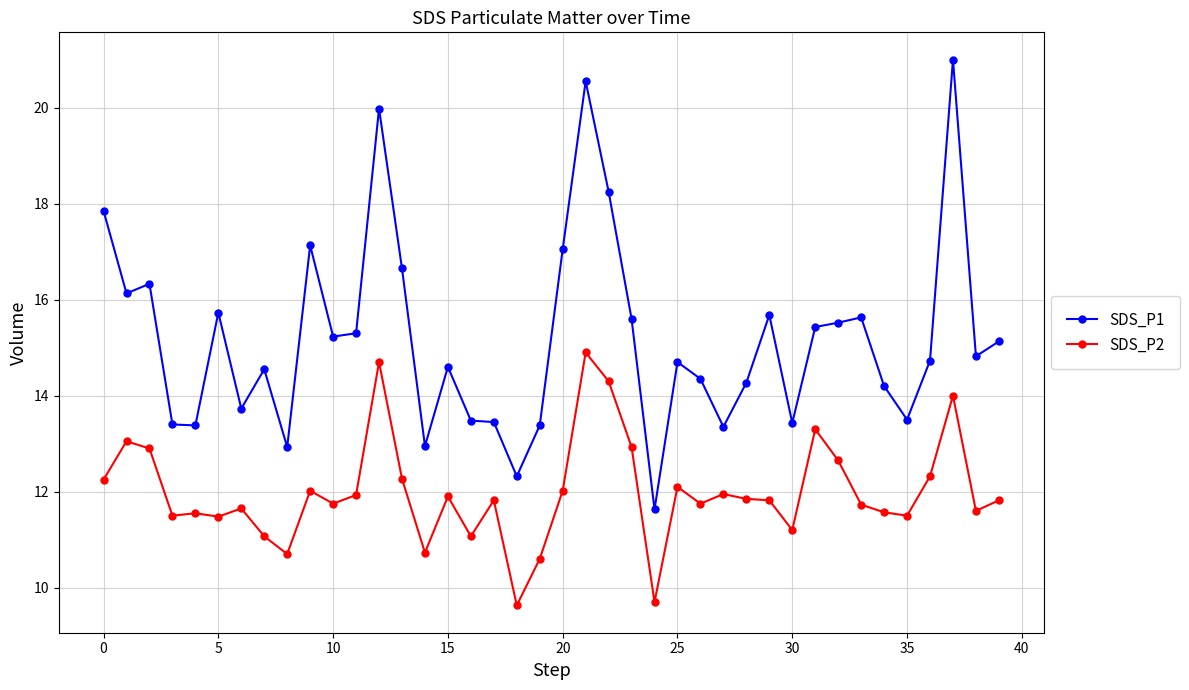

List the series in order of their overall mean, highest first.

SDS_P1, SDS_P2